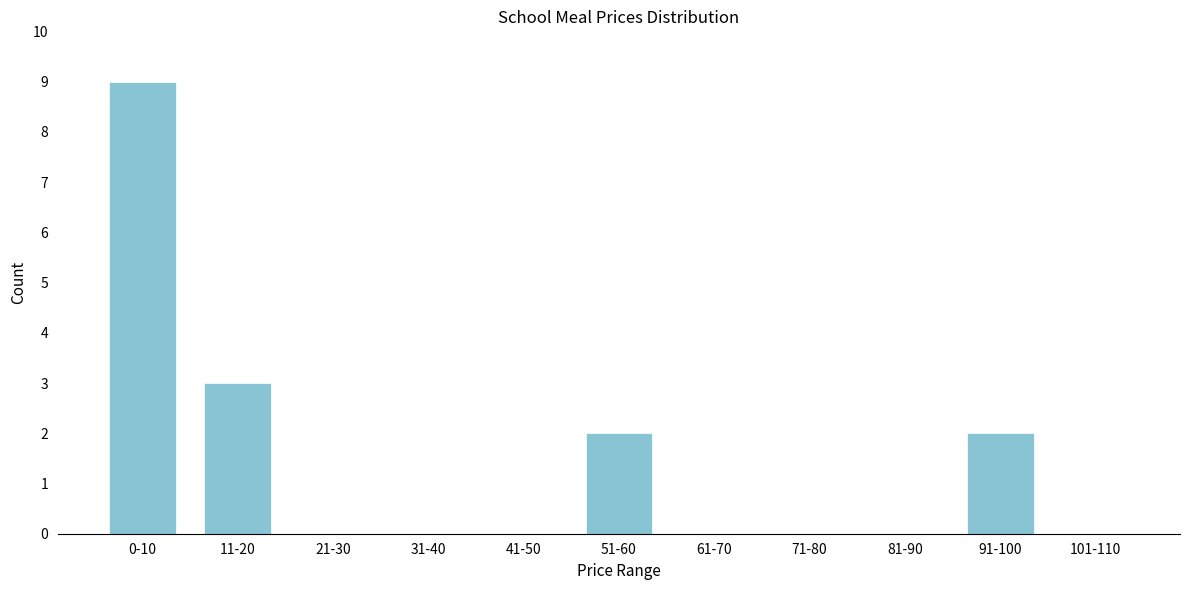

Reading left to right, what are all the values shown in this chart?

0-10=9	11-20=3	21-30=0	31-40=0	41-50=0	51-60=2	61-70=0	71-80=0	81-90=0	91-100=2	101-110=0